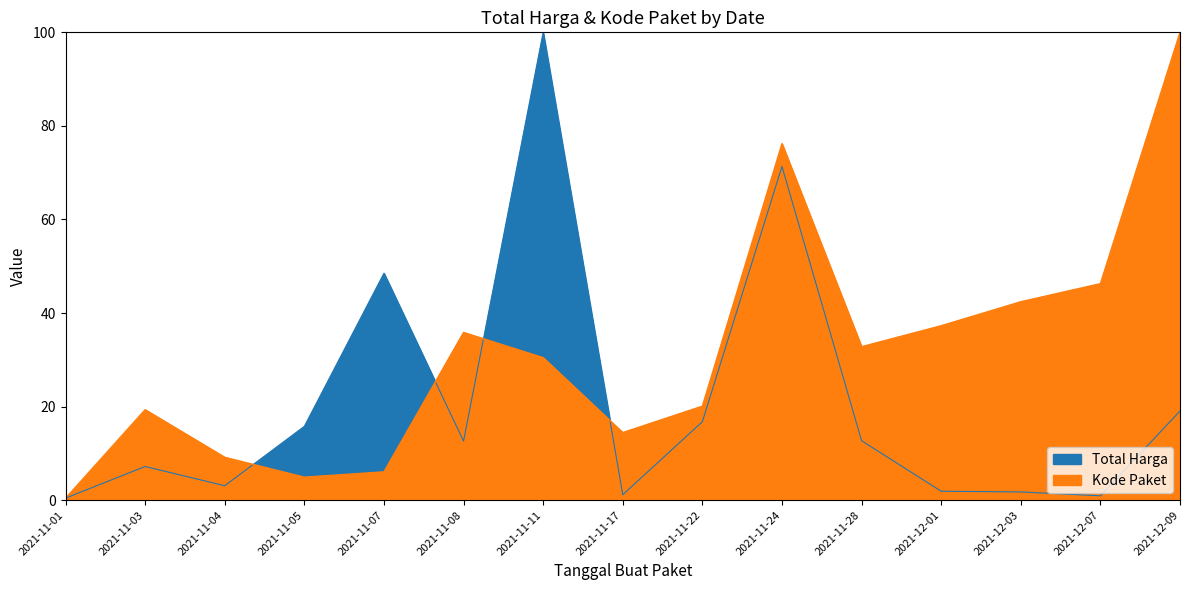

After their last crossing, which series has the higher values: Total Harga or Kode Paket?

Kode Paket